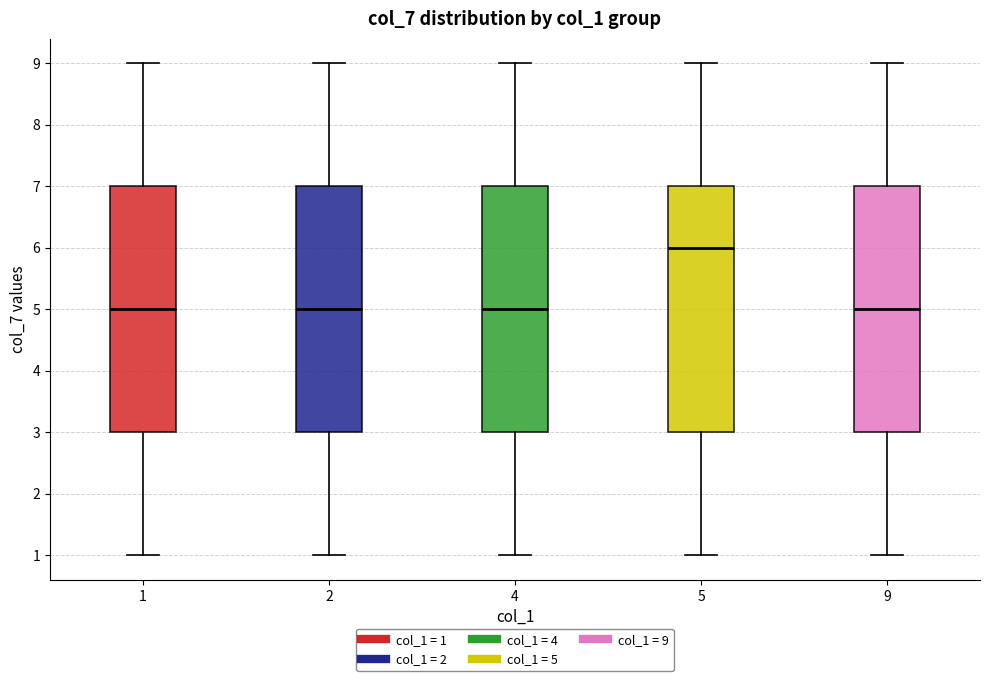

Reading left to right, read every box against the y-axis: the position of its median line, the range the box covers, and the ends of its whiskers. The values are not printed on the chart, so give them approximately, as read against the axis.

1: median 5, box 3 to 7, whiskers 1 to 9
2: median 5, box 3 to 7, whiskers 1 to 9
4: median 5, box 3 to 7, whiskers 1 to 9
5: median 6, box 3 to 7, whiskers 1 to 9
9: median 5, box 3 to 7, whiskers 1 to 9